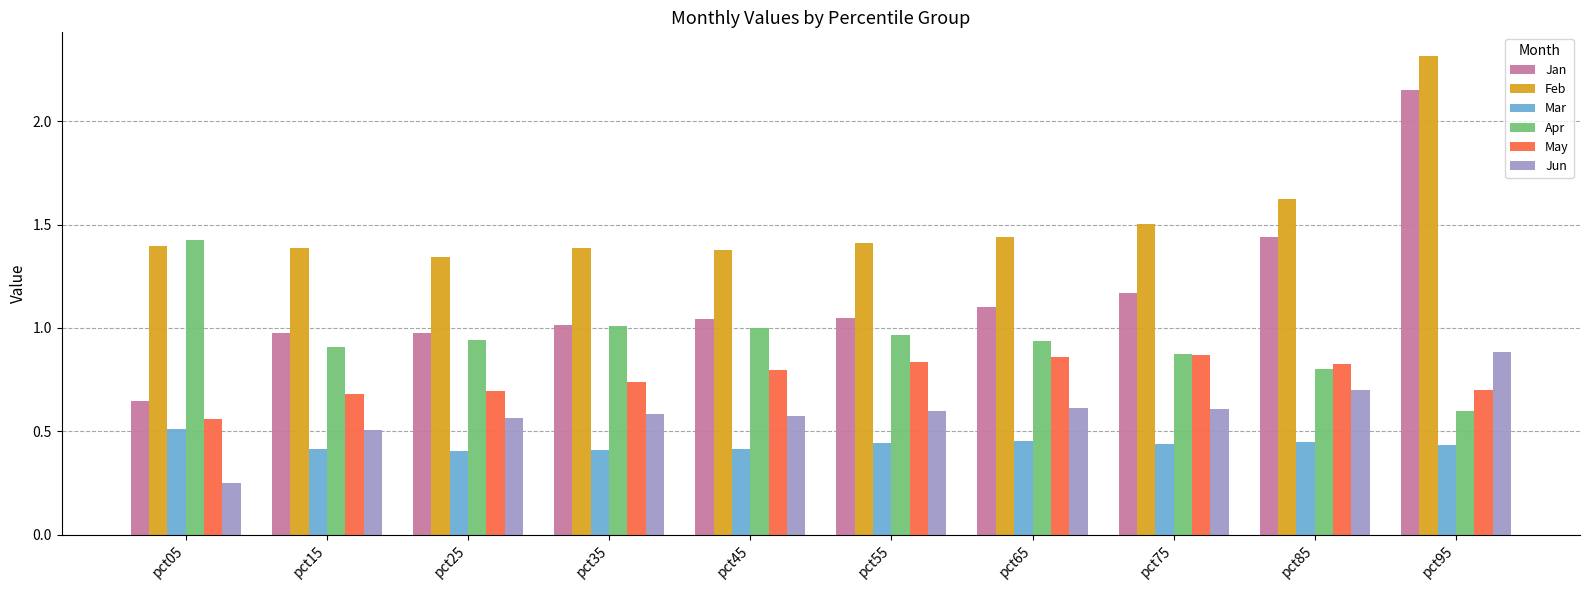

Which series has the largest range (max minus min)?

Jan